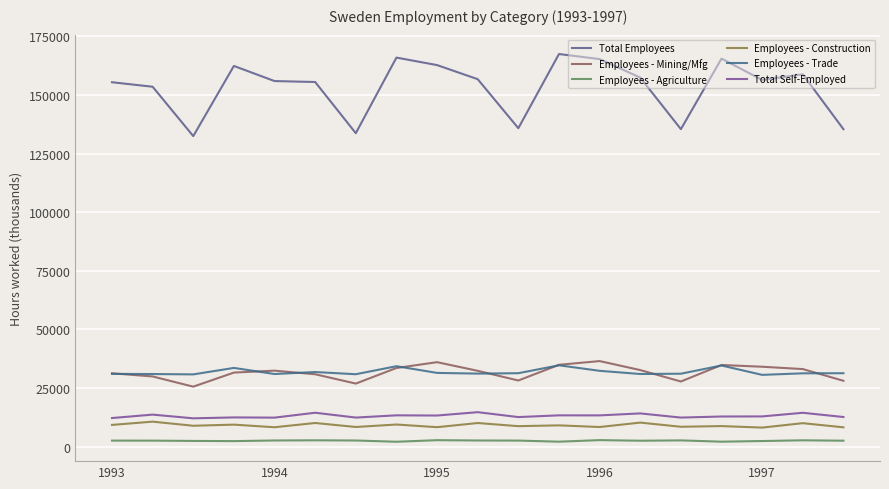

Rank the categories by Employees - Trade value from lowest to highest.

16, 1995, 6, 1994, 1997, 13, 1993, 14, 9, 17, 18, 10, 8, 5, 12, 1996, 7, 15, 11